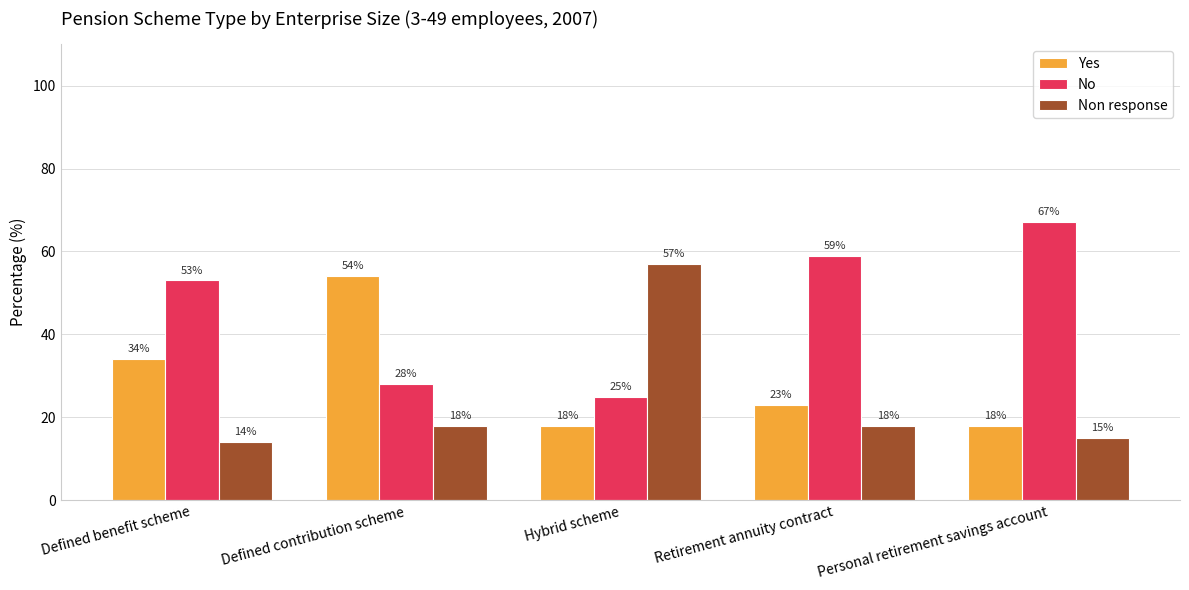

Is it true that No equals 28 at Defined contribution scheme?

True